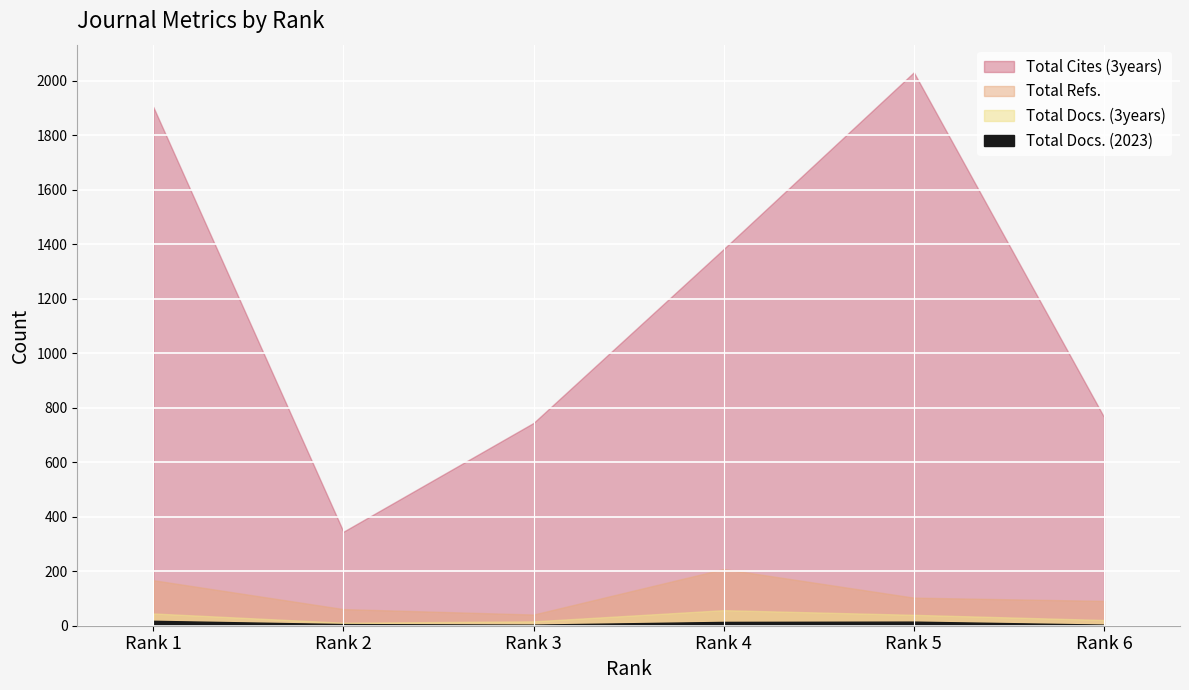

How many lines are shown in the chart?

4